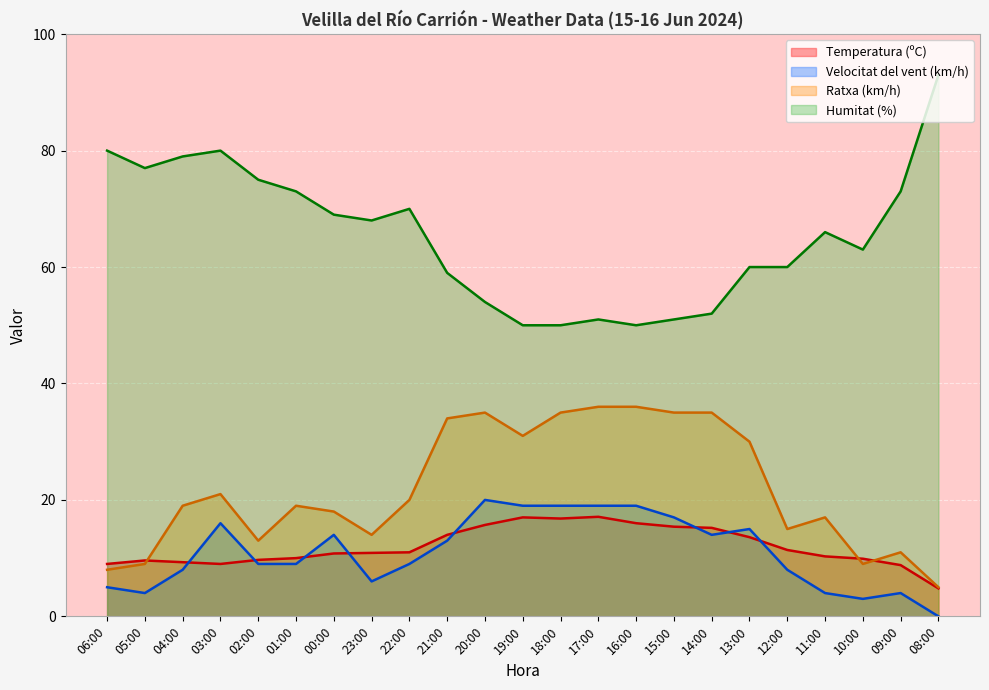

True or false: Humitat (%) and Ratxa (km/h) intersect in this chart.

False